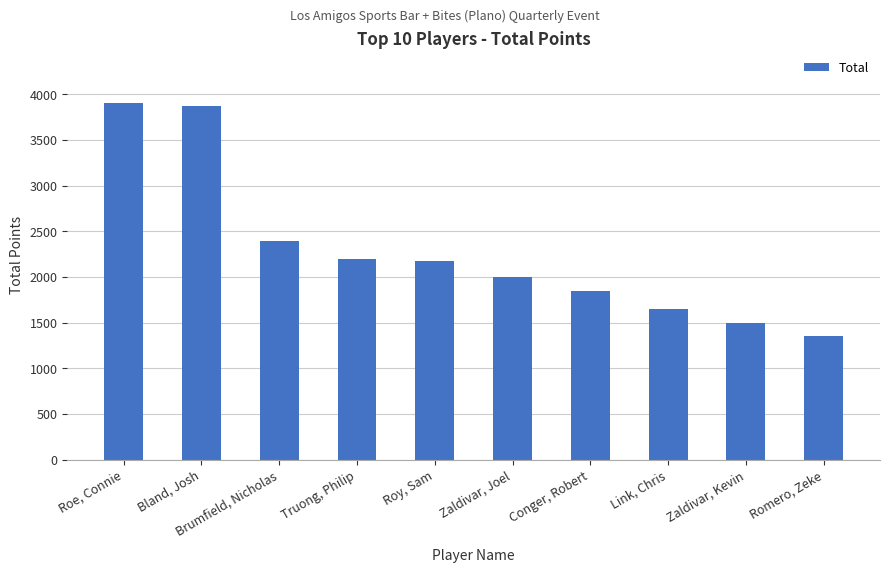

The chart shows a value of 5375 at Roe, Connie. True or false?

False